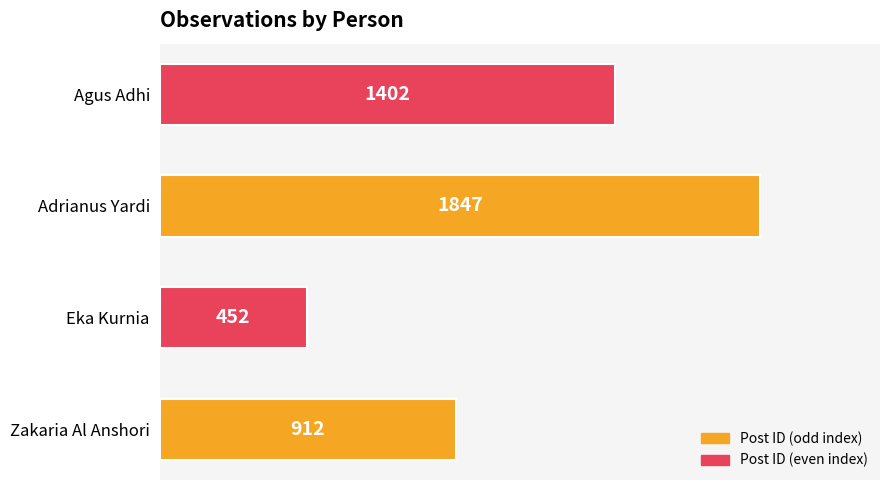

What is the average value?

1153